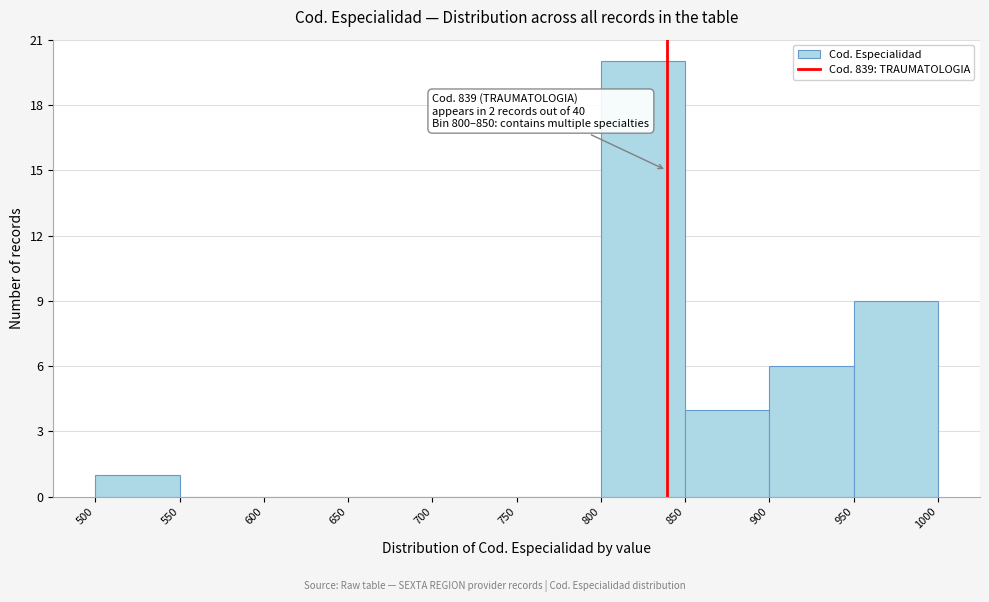

Over which range of the x-axis is the bar tallest?

800 to 850